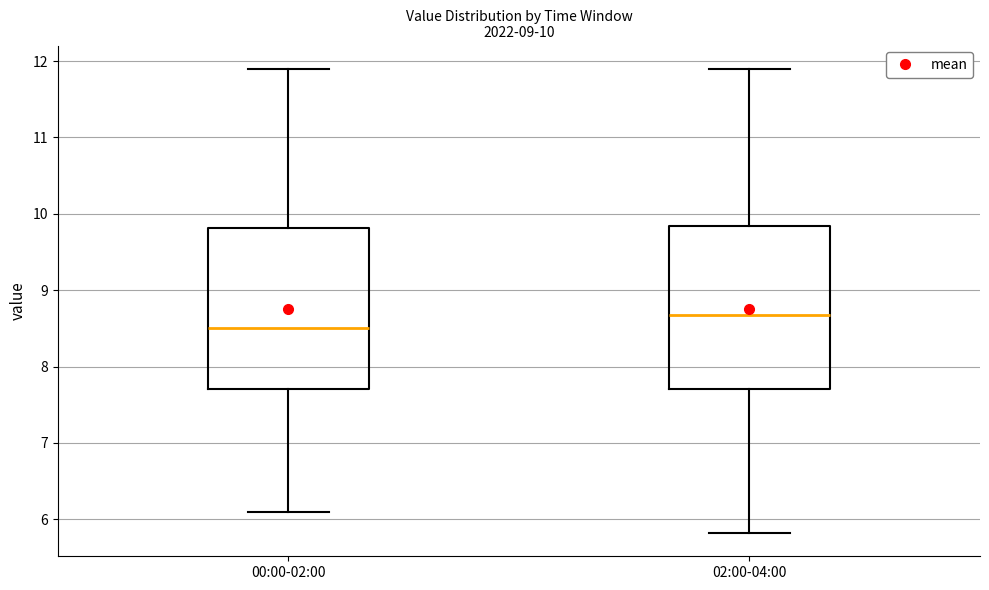

Which box has the highest median line?

02:00-04:00